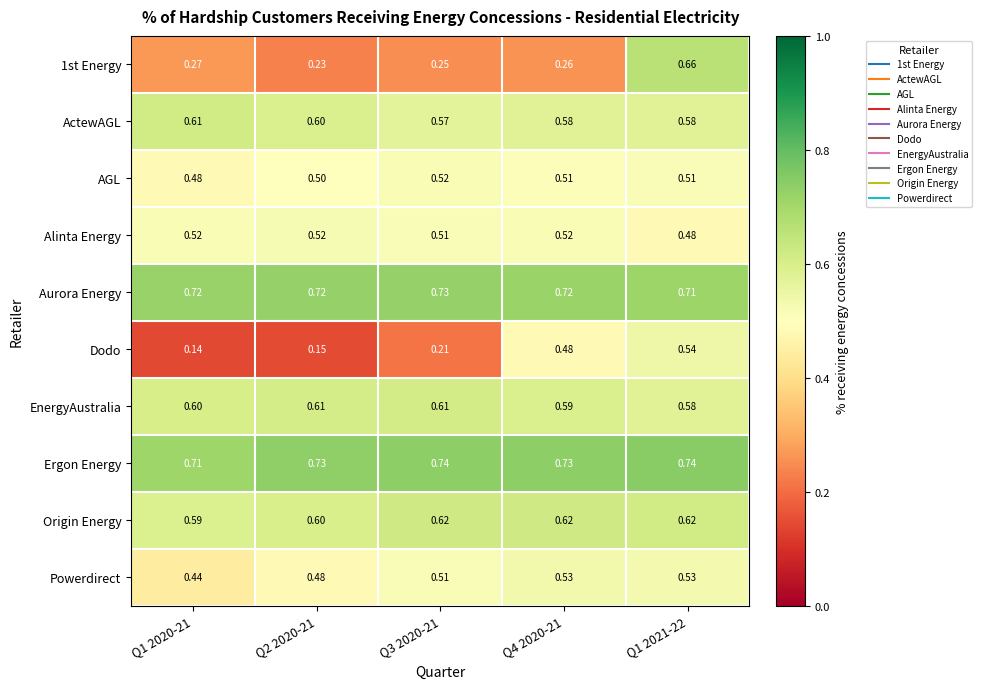

What is the spread (max minus min) of values at Q1 2020-21?

0.6